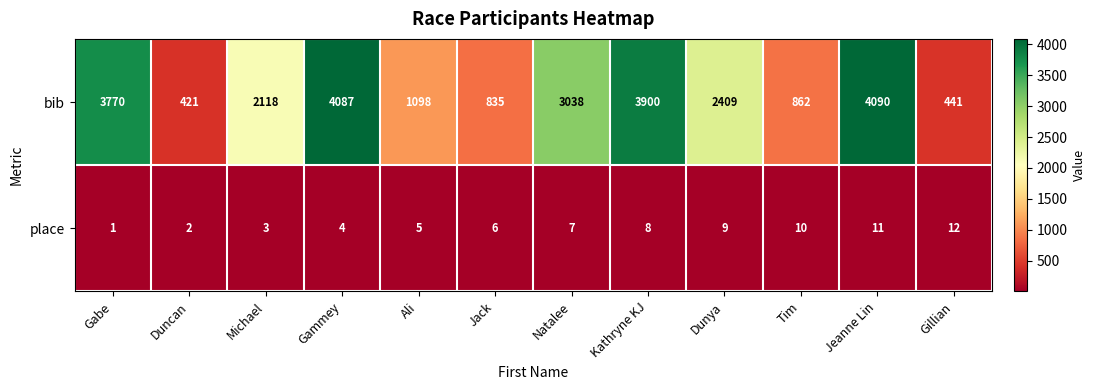

Rank the categories by bib value from lowest to highest.

Duncan, Gillian, Jack, Tim, Ali, Michael, Dunya, Natalee, Gabe, Kathryne KJ, Gammey, Jeanne Lin